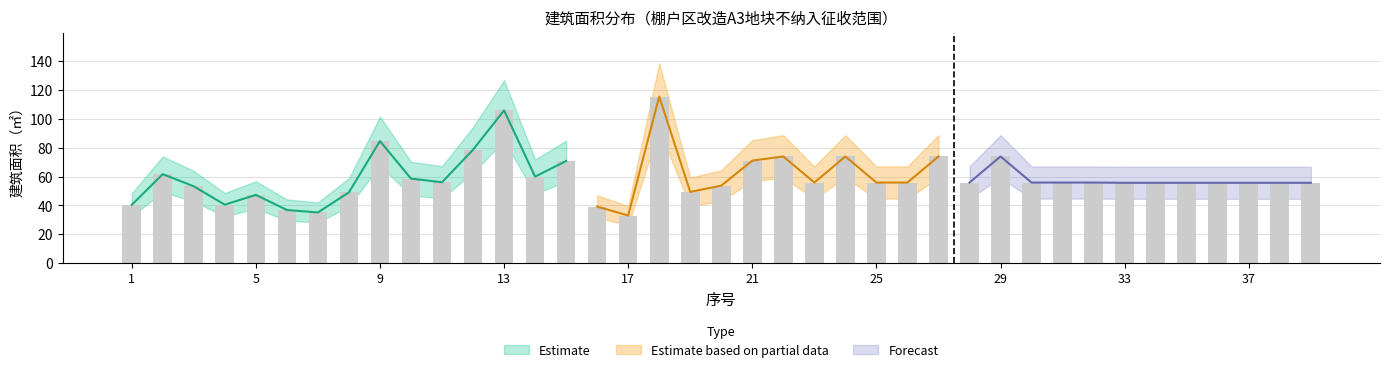

True or false: 上界 (面积+20%) has a value of 30.6 at 1.

False